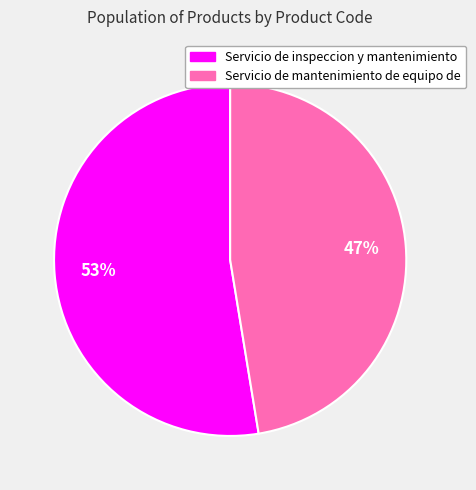

Count the number of slices in the pie.

2